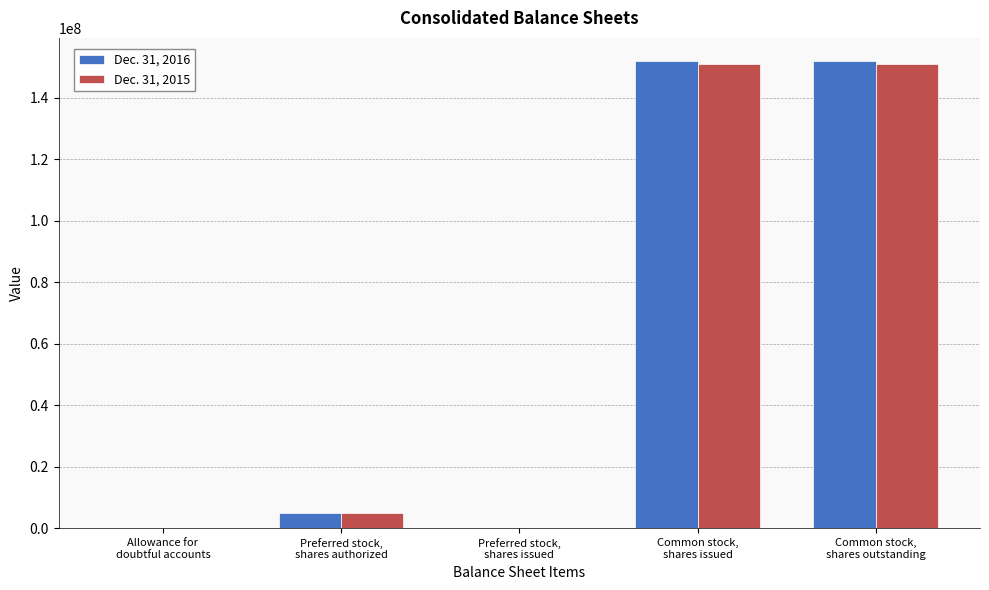

What is the greatest value displayed?

151861661